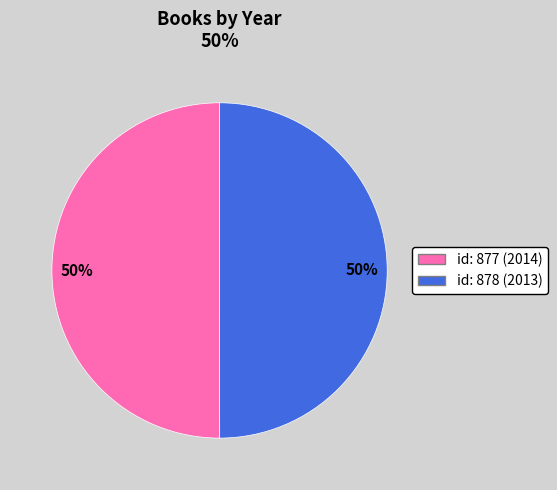

To the nearest percent, what is the average slice percentage?

50%